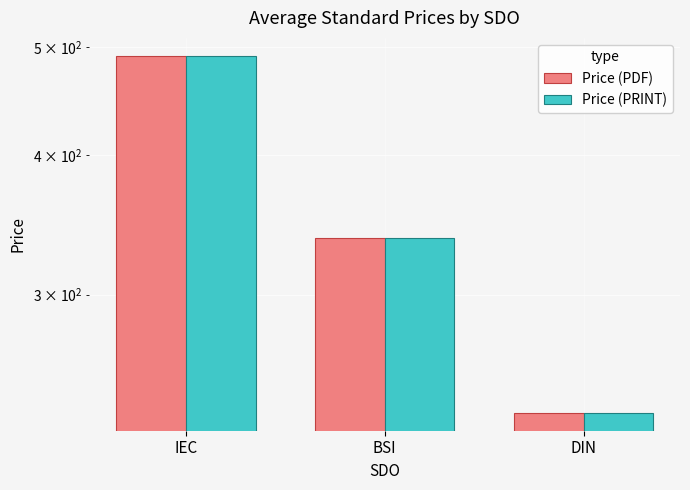

Reading left to right, transcribe all the data shown in this chart.

Price (PDF): 491.4	337.0	234.9
Price (PRINT): 491.4	337.0	234.9